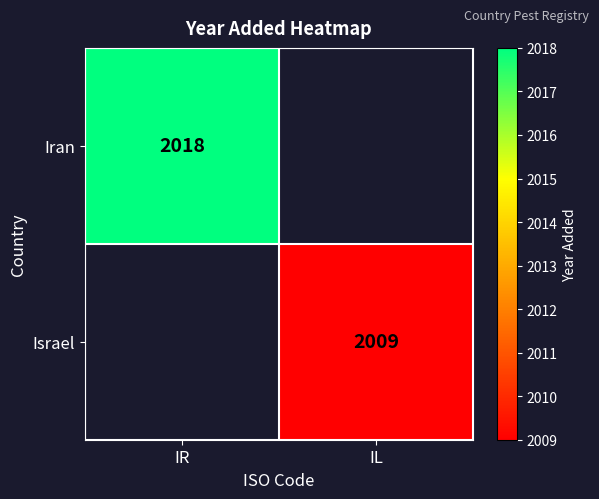

The Israel series shows 2009 at IL. True or false?

True